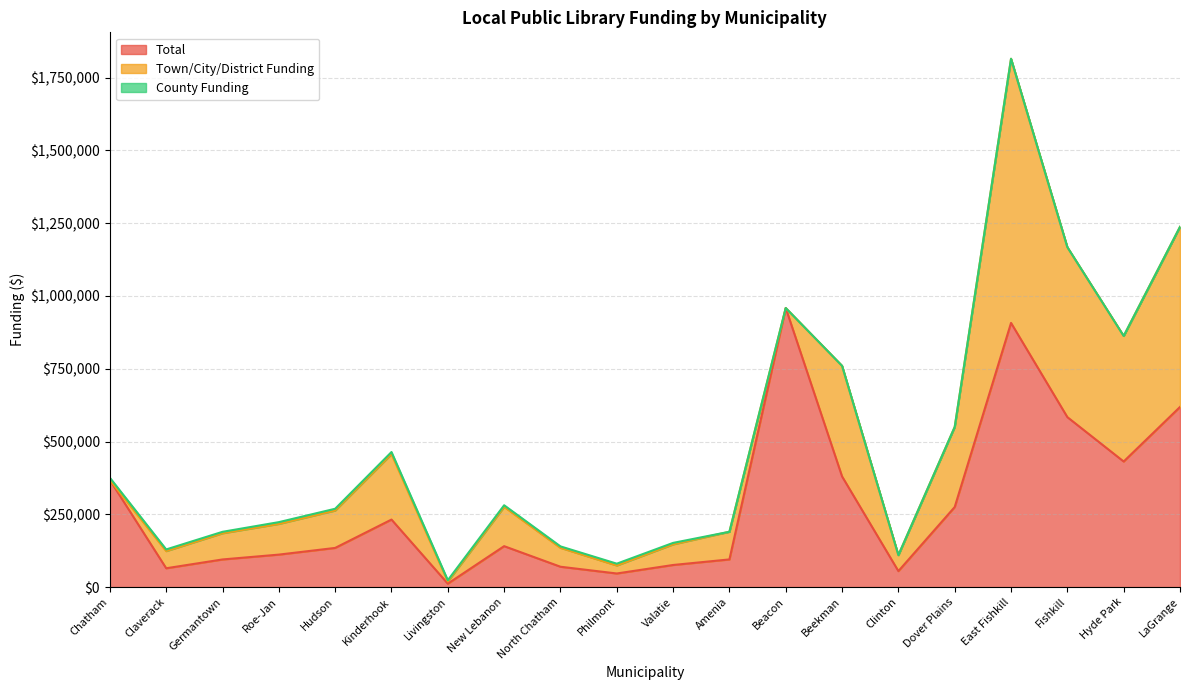

Where does the Town/City/District Funding series first go above 105500?

Hudson